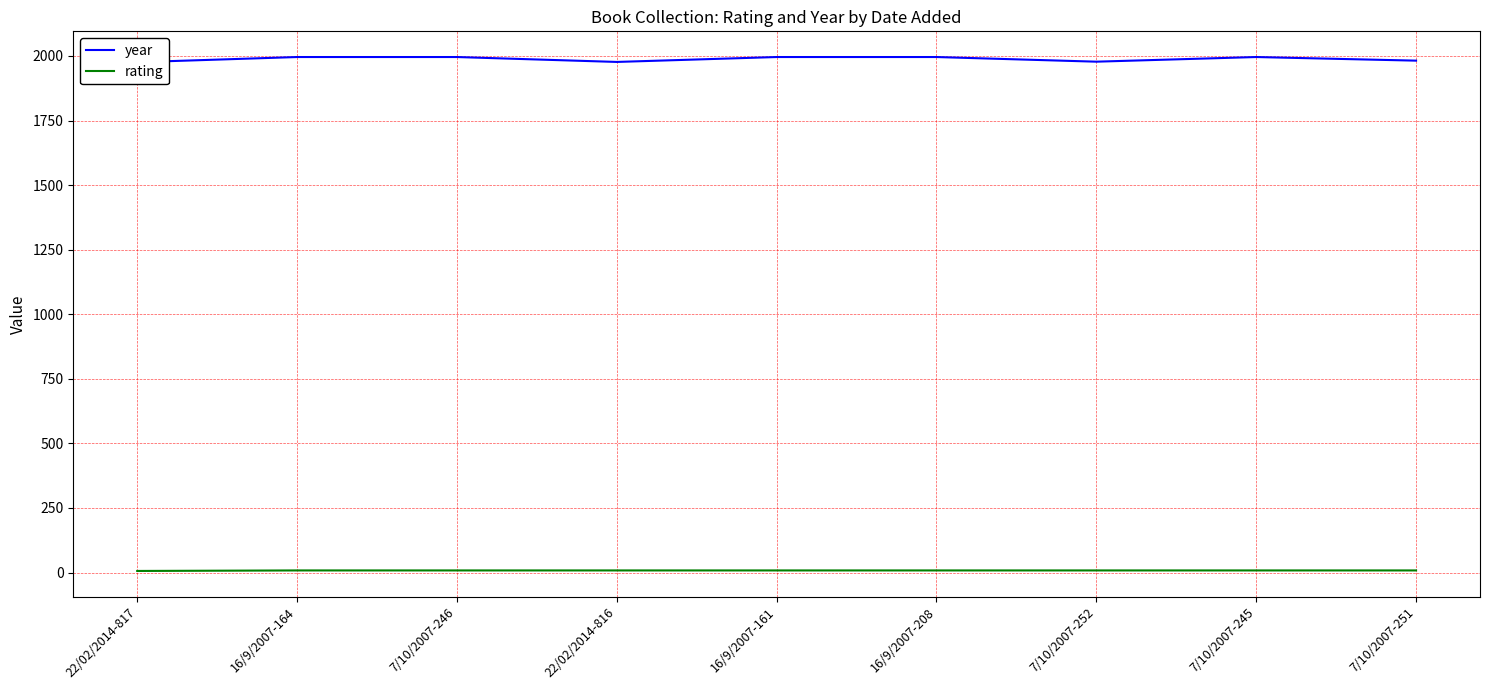

Is it true that rating equals 12 at 16/9/2007-161?

False